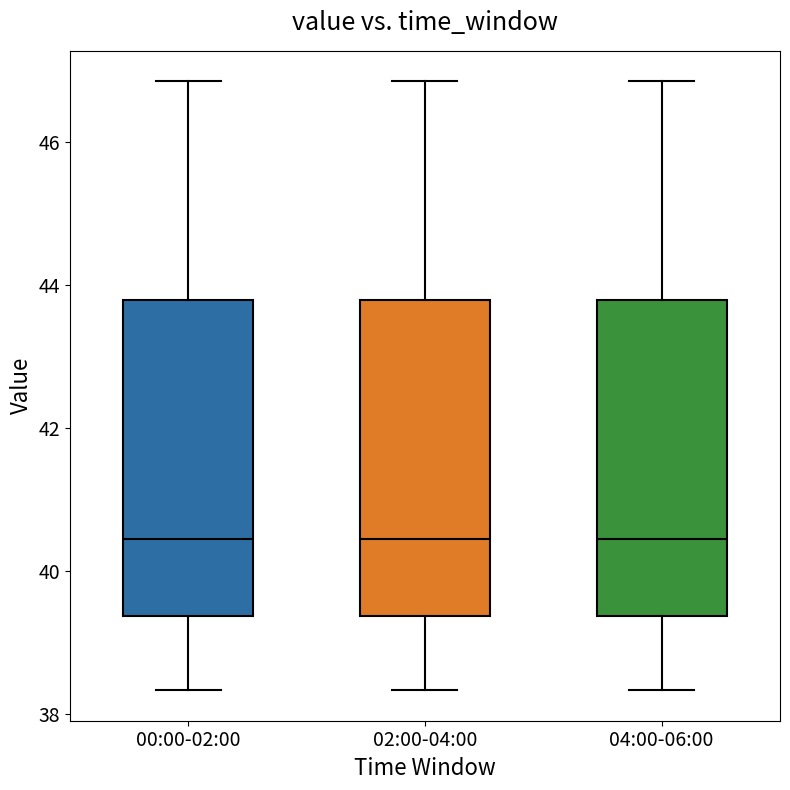

Where is the upper edge of the box for 02:00-04:00 on the y-axis? The values are not printed on the chart, so give them approximately, as read against the axis.

43.8